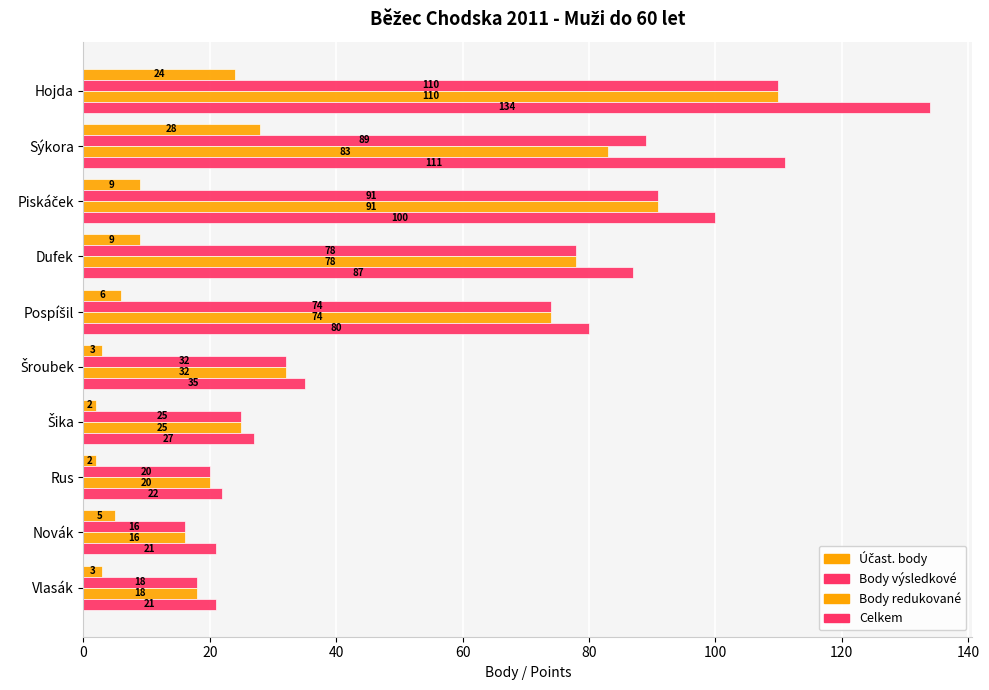

What is the lowest value of the Celkem series?

21